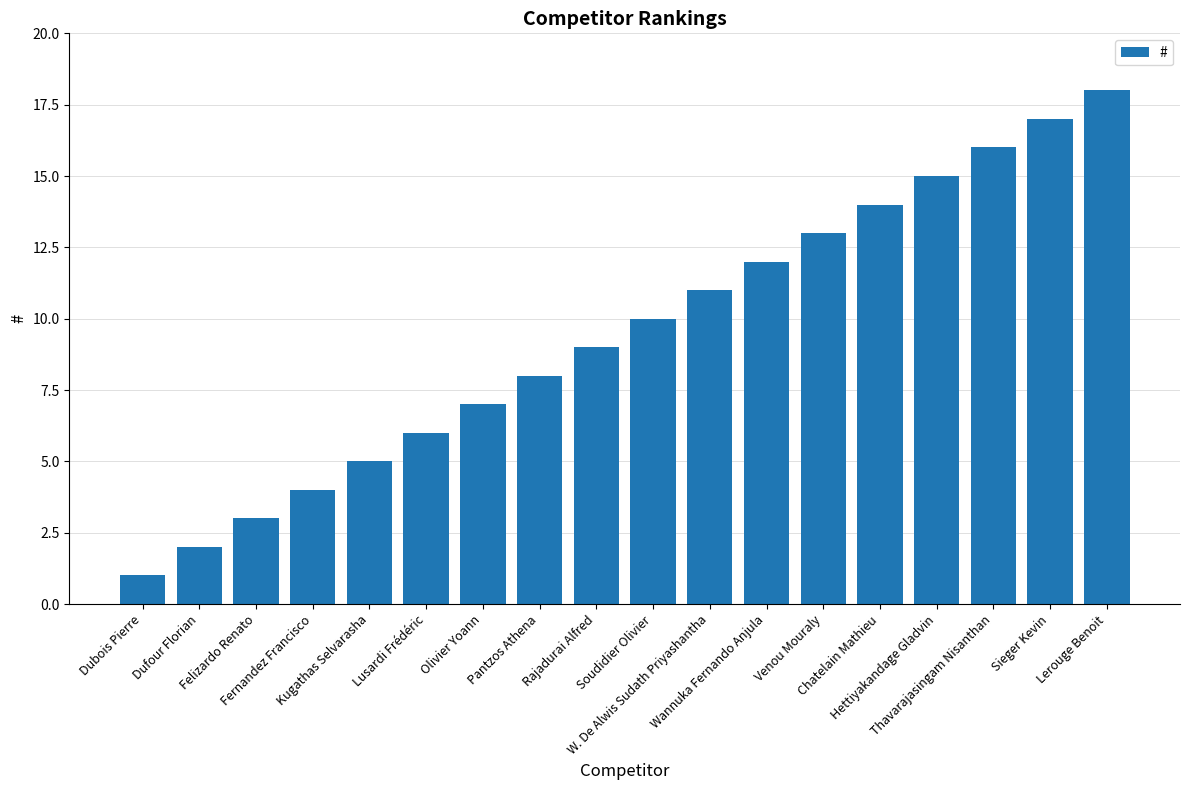

Approximately how many times larger is the value at Dufour Florian compared to Wannuka Fernando Anjula?

0.2